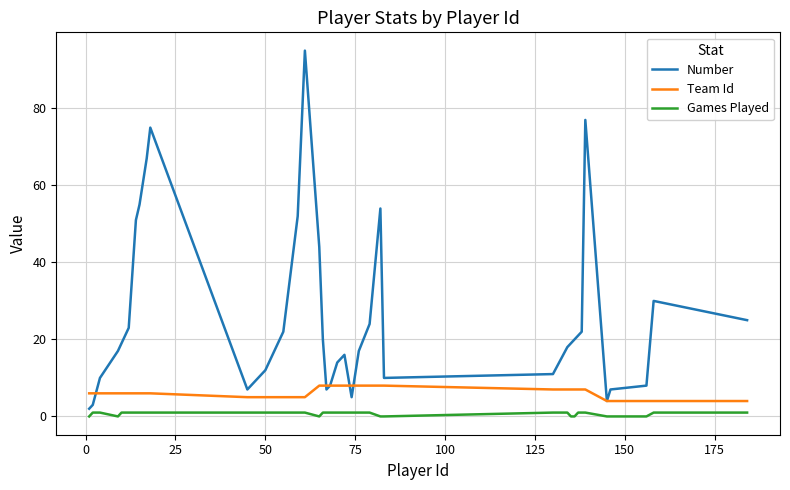

What is the maximum value shown in the chart?

95